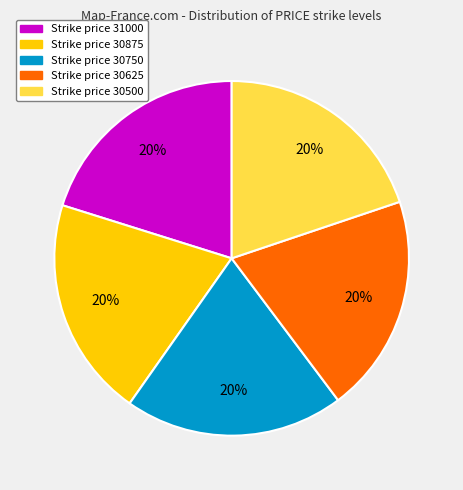

Does any single category account for the majority?

No